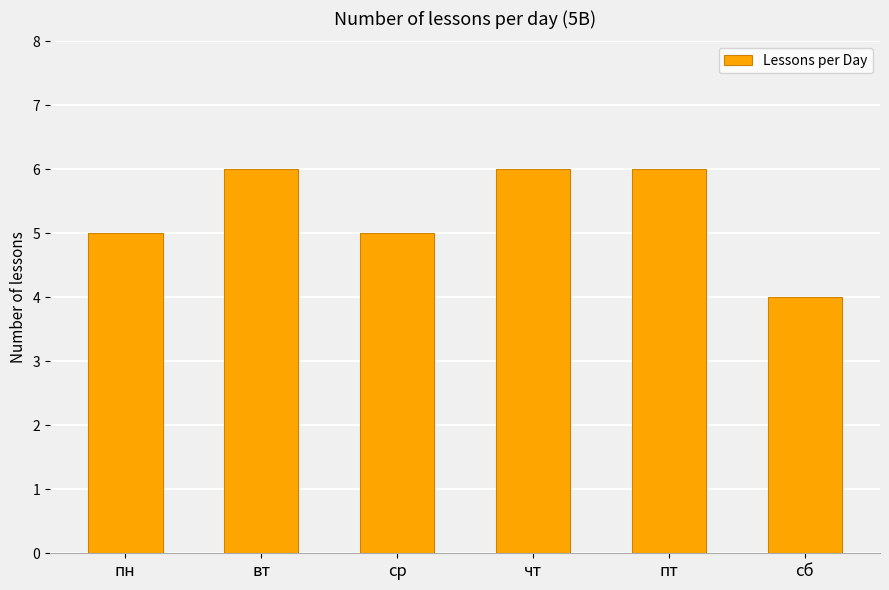

What position from the left is пн?

1